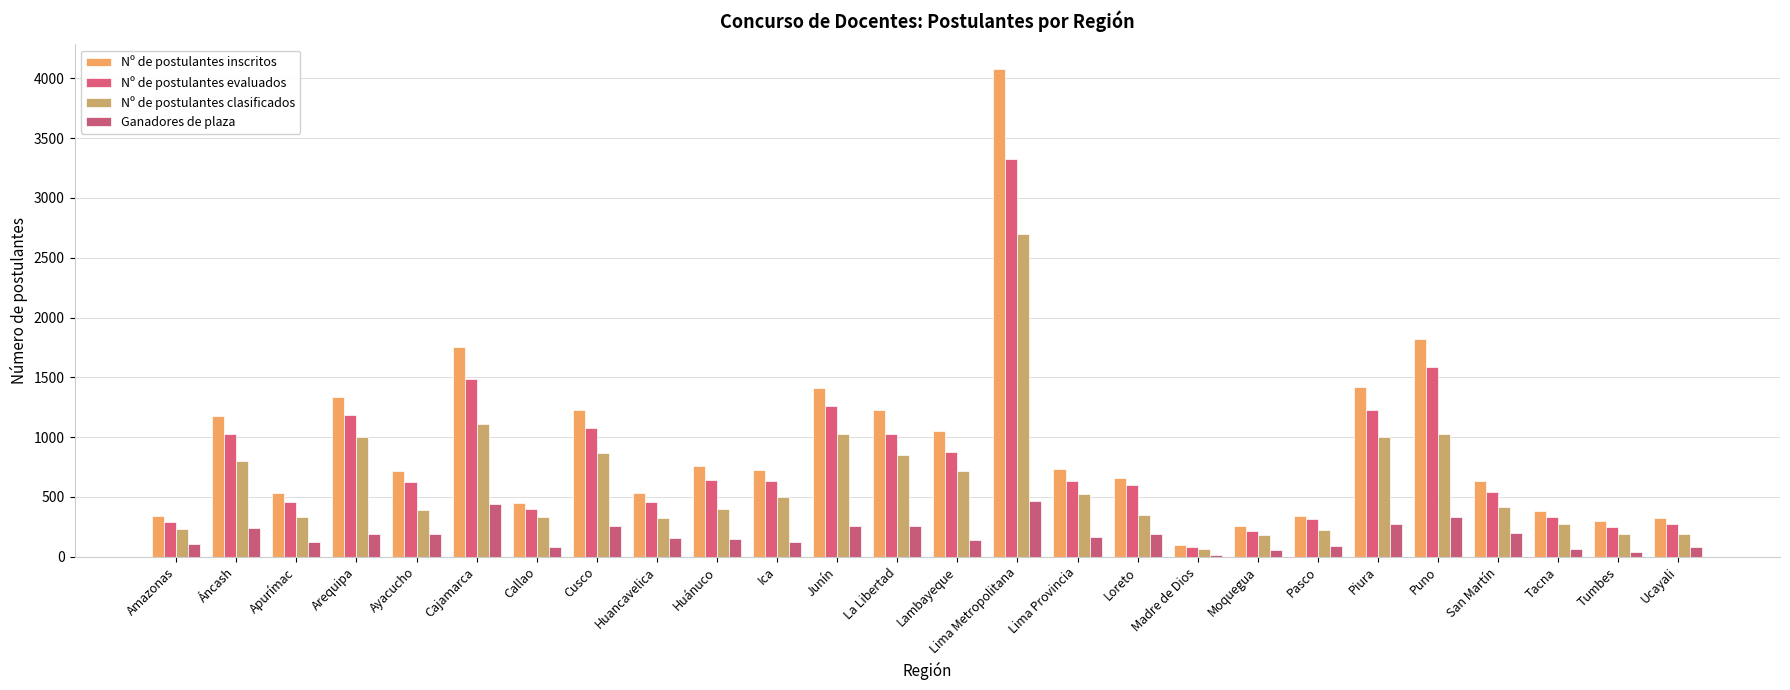

How many bars are there in each group?

4